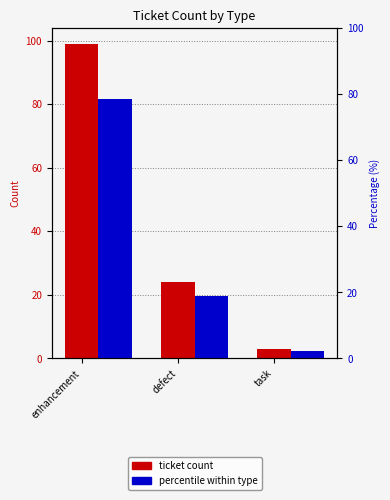

Which category has the lowest value in the percentile % series?

task